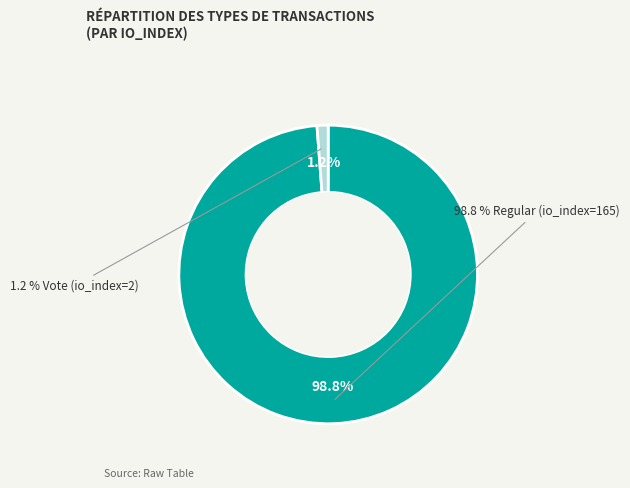

To the nearest percent, what percentage of the pie is Vote (io_index=2)?

1%